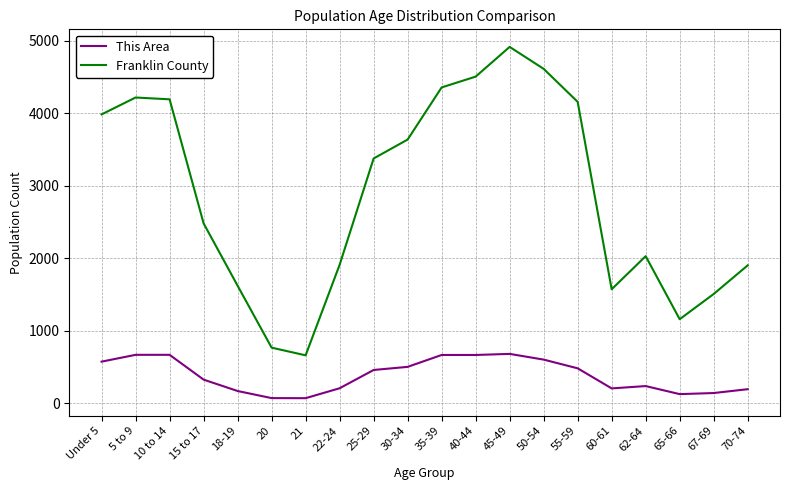

What is the sum of all This Area values?

7654